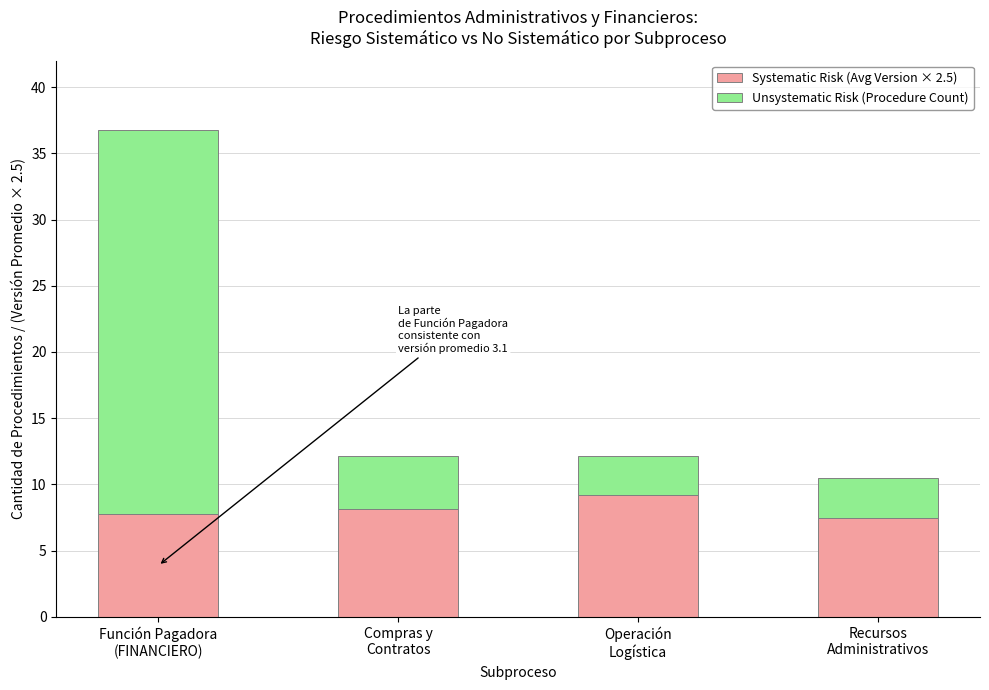

What is the average value of the Systematic Risk (Avg Version × 2.5) series?

8.1